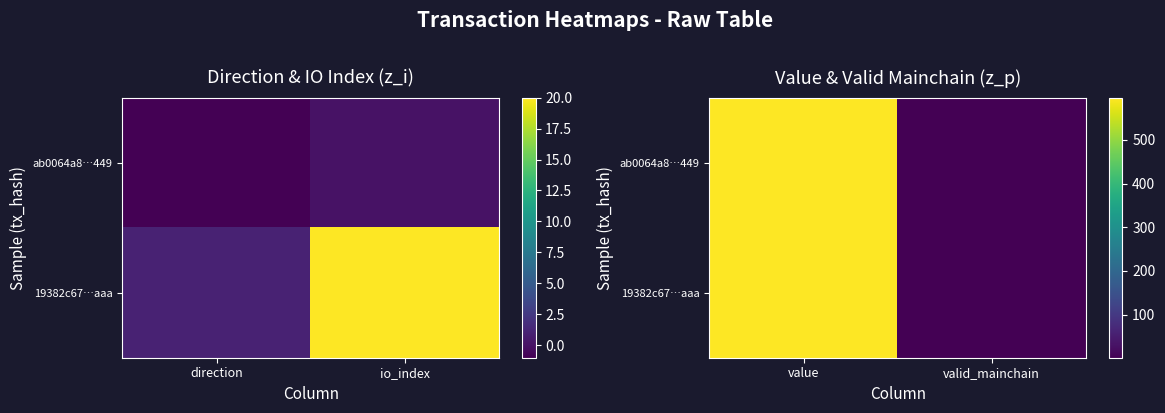

At which label is 19382c67…aaa closest to 299?

valid_mainchain